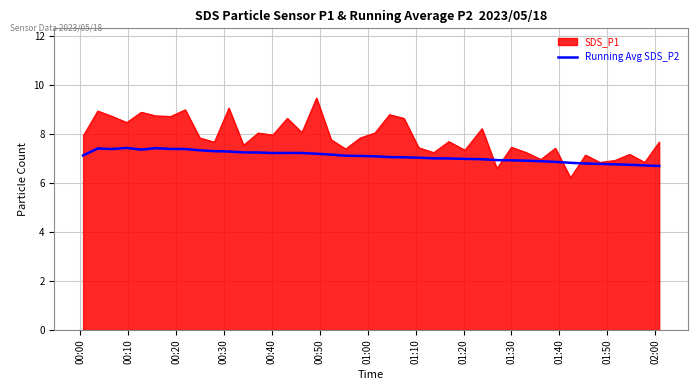

What is the highest value of the SDS_P1 series?

9.5